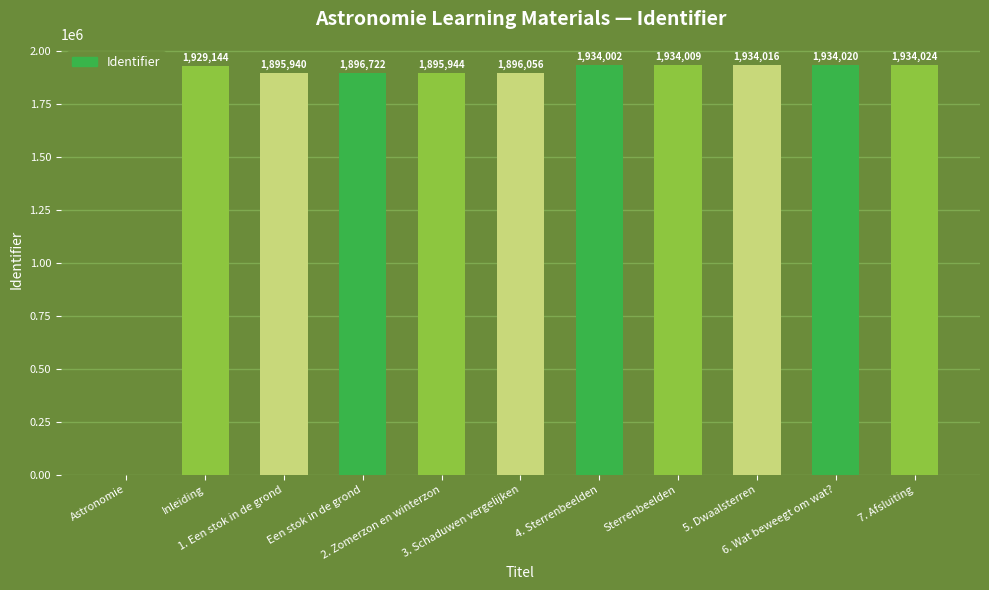

What is the maximum value shown in the chart?

1934024